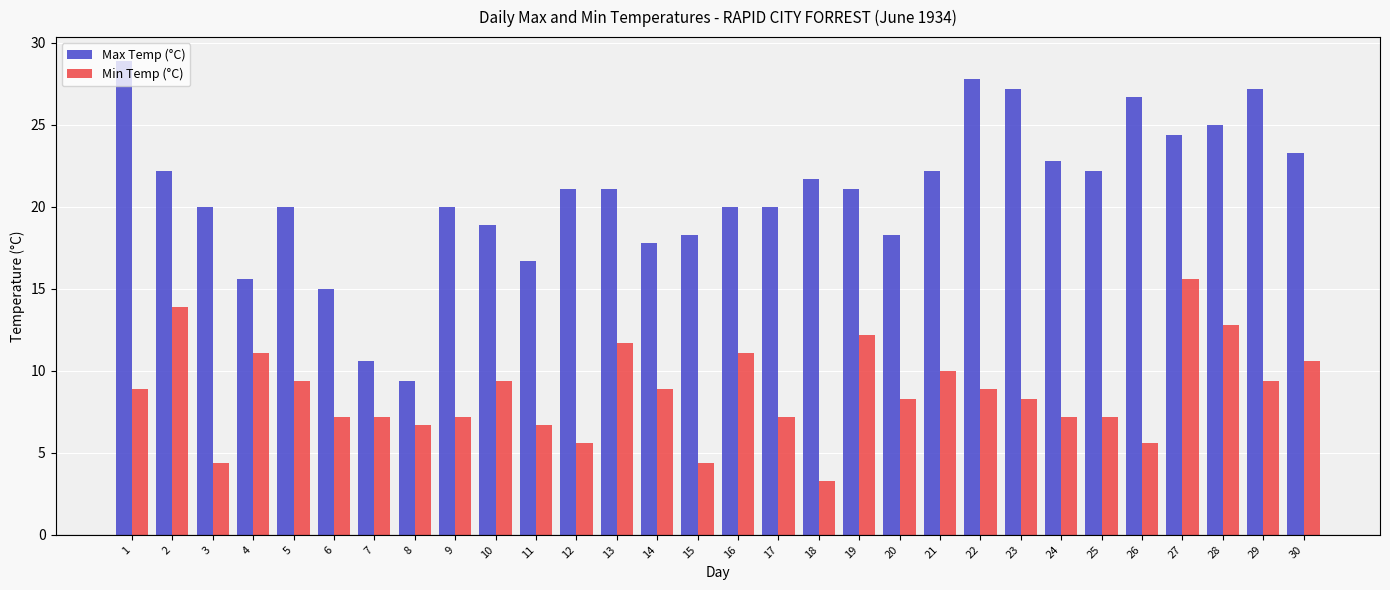

What are all the series names shown in the legend?

Max Temp (°C), Min Temp (°C)